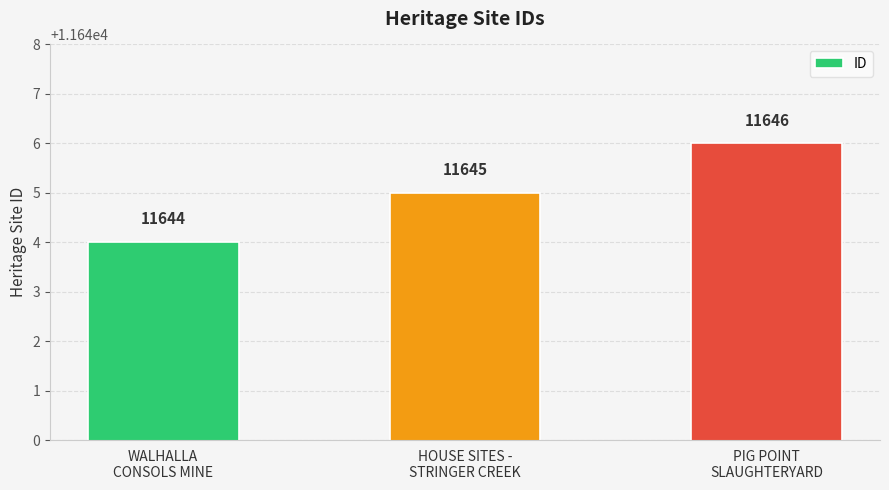

What is the label of the 3rd bar from the right?

WALHALLA
CONSOLS MINE